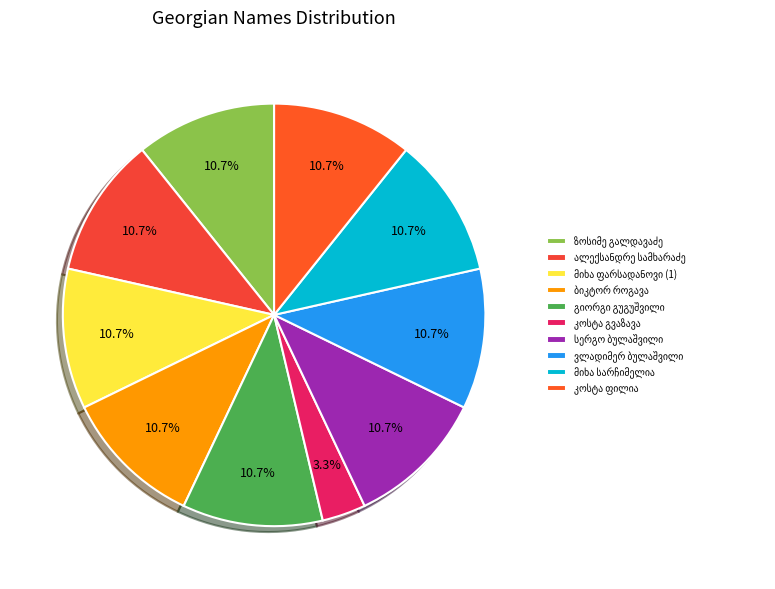

Rank the categories by value from lowest to highest.

კოსტა გვაზავა, მიხა სარჩიმელია, ვლადიმერ ბულაშვილი, სერგო ბულაშვილი, გიორგი გუგუშვილი, კოსტა ფილია, ბიკტორ როგავა, მიხა ფარსადანოვი (1), ალექსანდრე სამხარაძე, ზოსიმე გალდავაძე